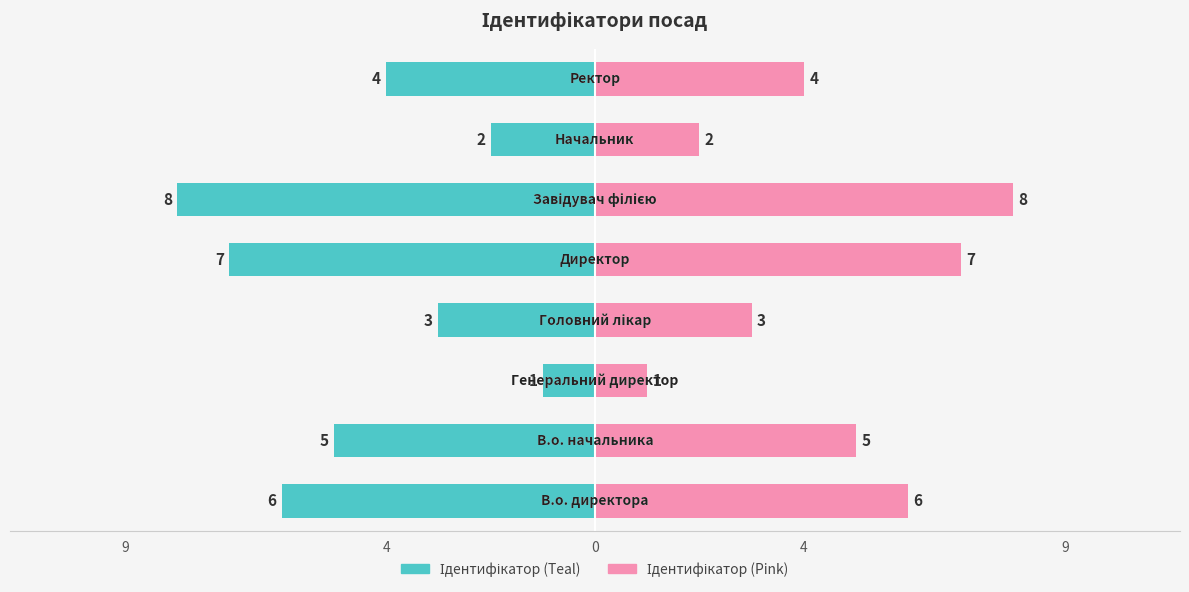

Reading left to right, list all the values displayed in this chart.

Ідентифікатор (Teal): -6	-5	-1	-3	-7	-8	-2	-4
Ідентифікатор (Pink): 6	5	1	3	7	8	2	4